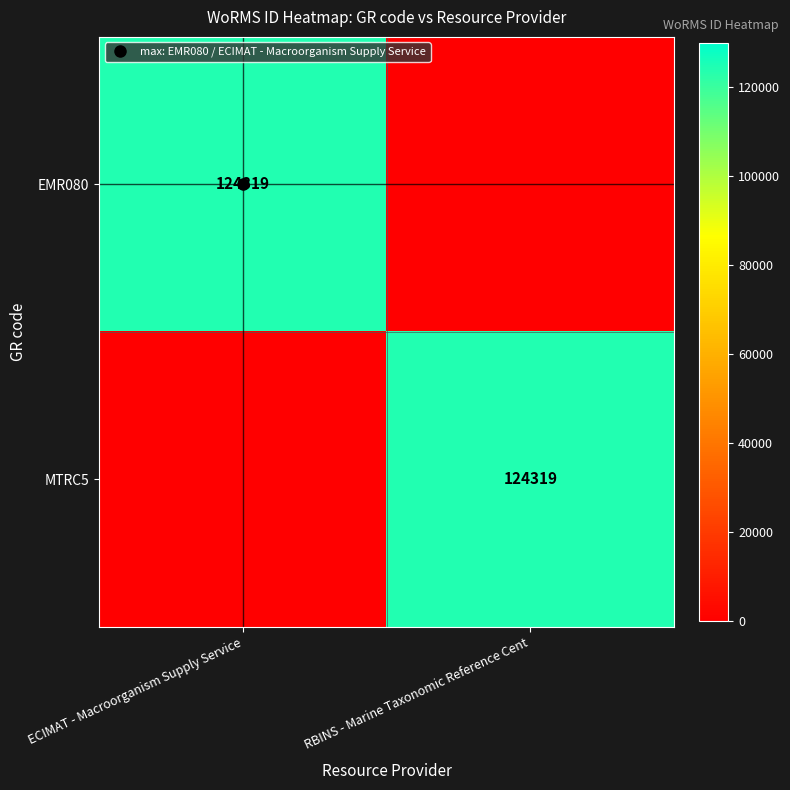

Between ECIMAT - Macroorganism Supply Service and RBINS - Marine Taxonomic Reference Cent, which series saw the biggest shift?

EMR080